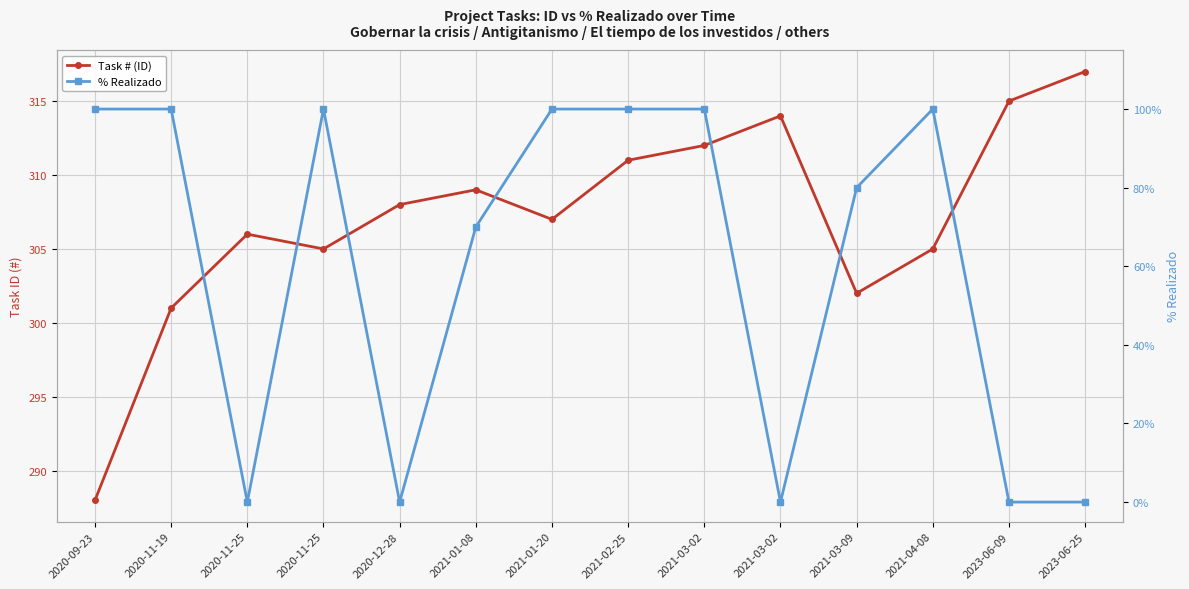

At which category is the sum across all series the highest?

2021-03-02